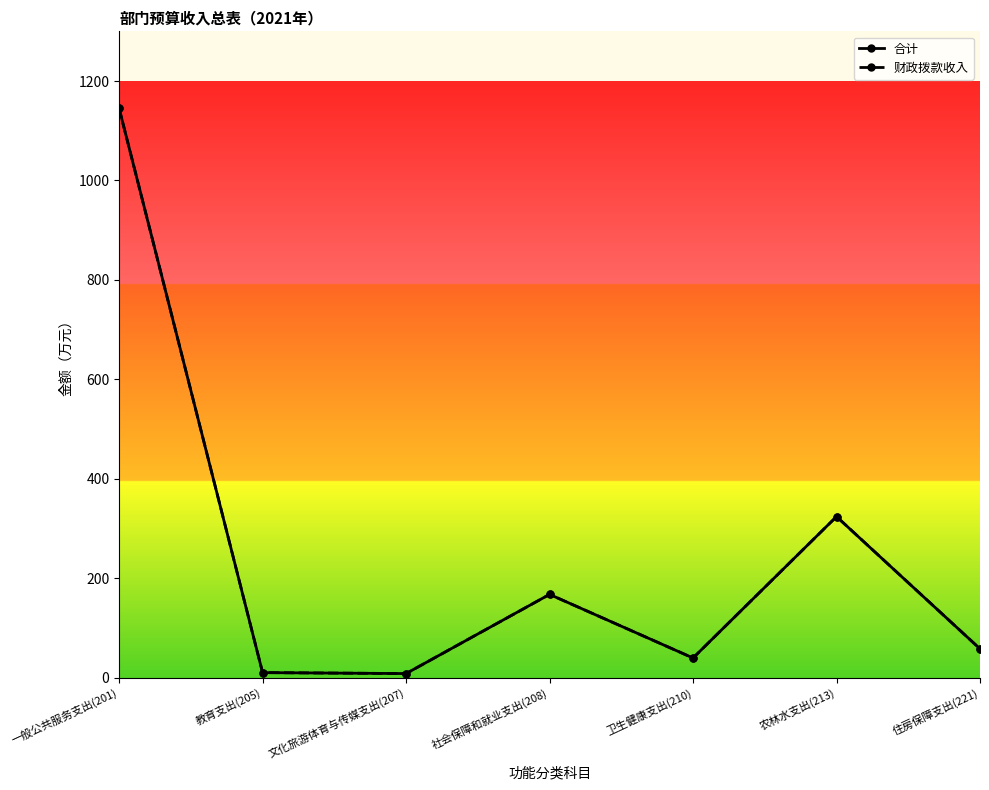

True or false: 合计 and 财政拨款收入 intersect in this chart.

False